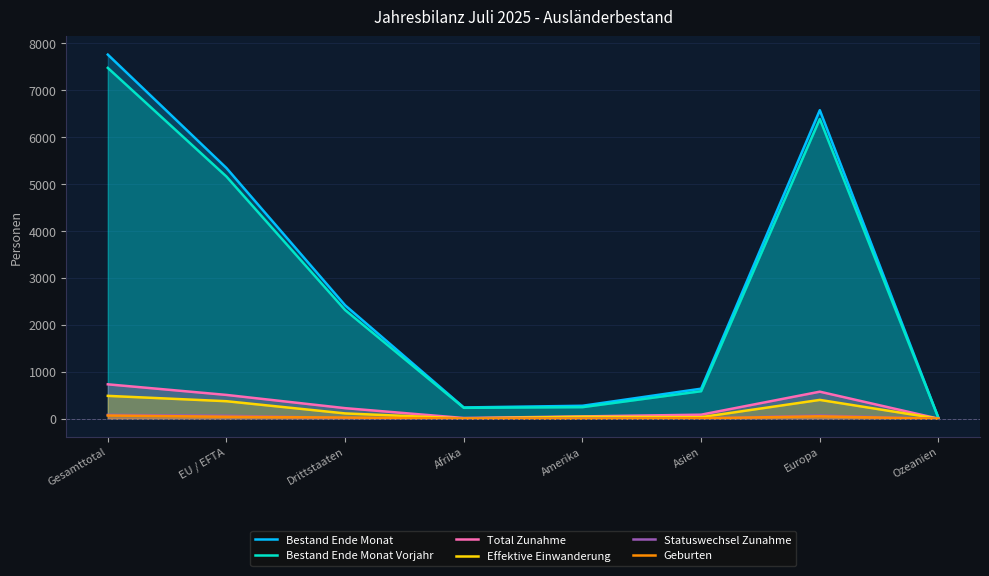

How many distinct data groups are displayed?

6